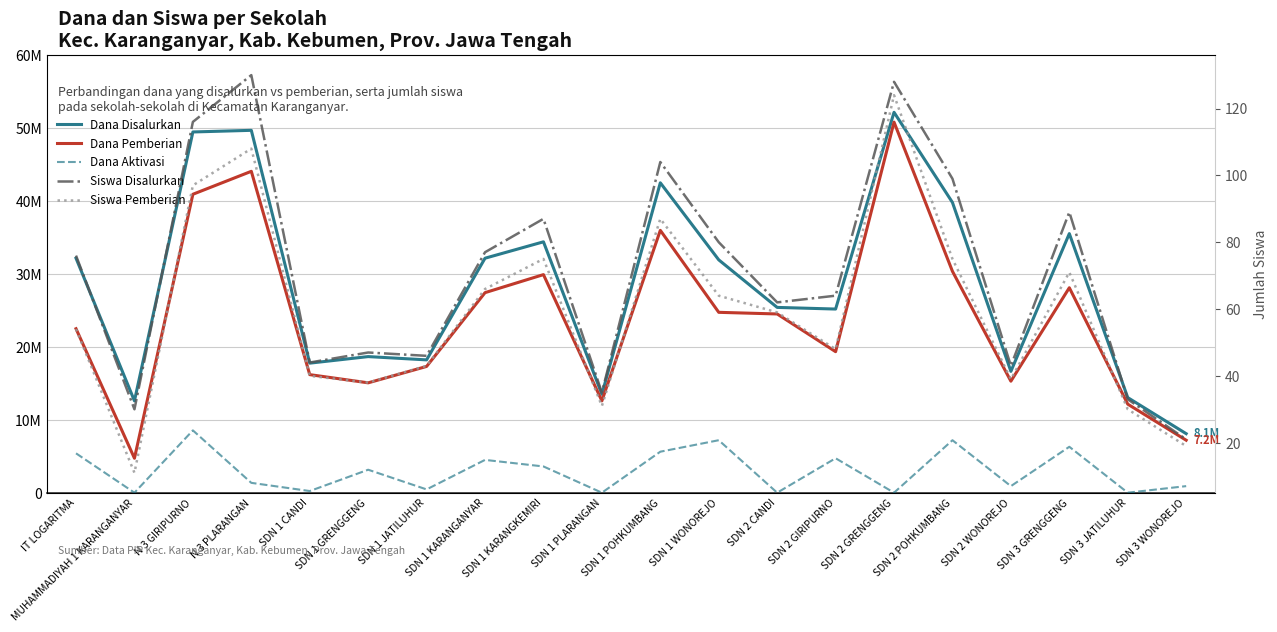

What is the difference between the second highest and second lowest values in the Dana Aktivasi series?

7200000